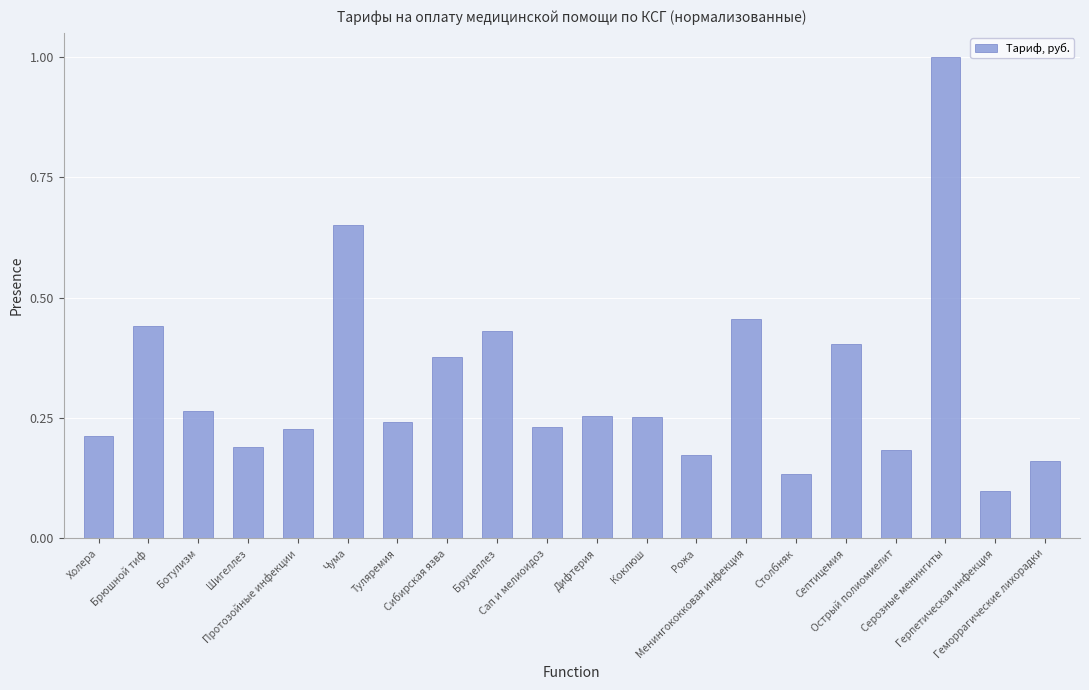

What is the difference between the second highest and minimum values?

0.6